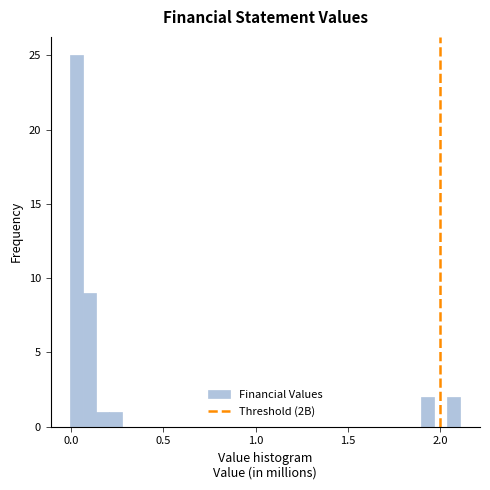

Read against the x-axis, roughly where is the centre of the tallest bar?

0.05